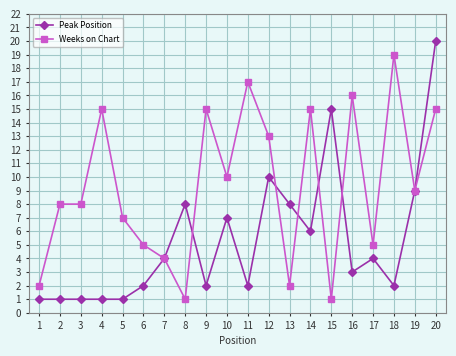

Reading right to left, transcribe all the data shown in this chart.

Peak Position: 20	9	2	4	3	15	6	8	10	2	7	2	8	4	2	1	1	1	1	1
Weeks on Chart: 15	9	19	5	16	1	15	2	13	17	10	15	1	4	5	7	15	8	8	2